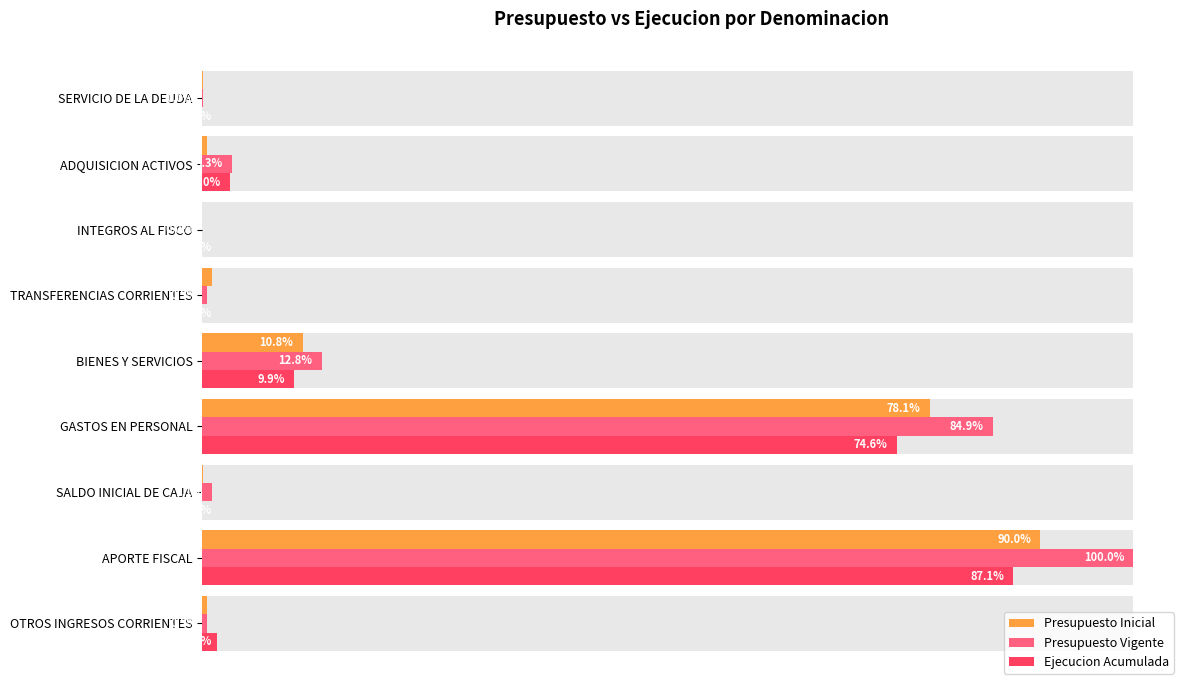

Reading left to right, extract all data points from this chart.

Presupuesto Inicial: 0.0	0.9	0.0	0.8	0.1	0.0	0.0	0.0	0.0
Presupuesto Vigente: 0.0	1.0	0.0	0.8	0.1	0.0	0.0	0.0	0.0
Ejecucion Acumulada: 0.0	0.9	0.0	0.7	0.1	0.0	0.0	0.0	0.0